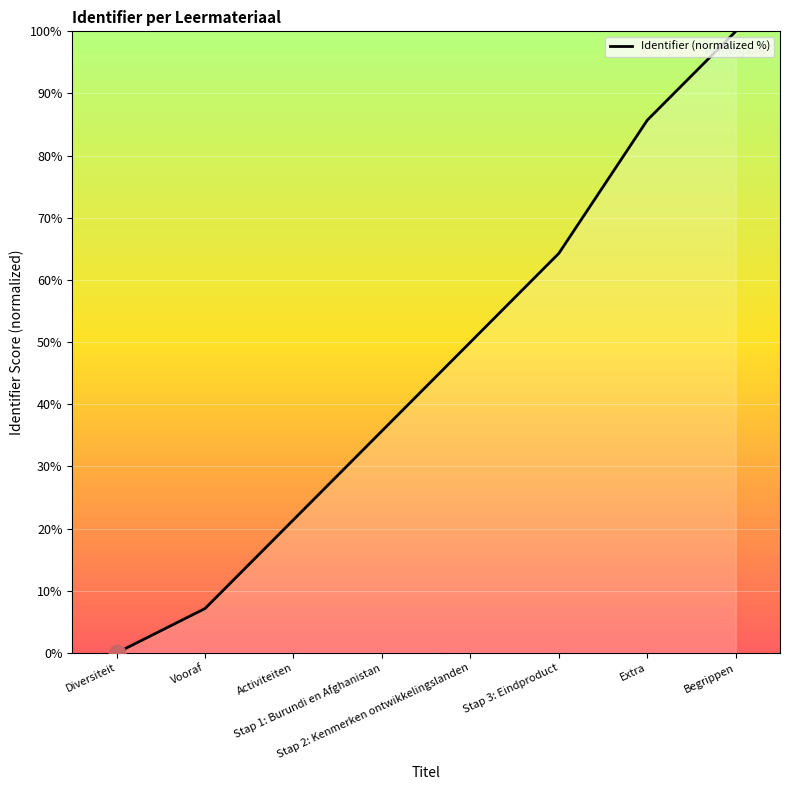

At which category does the chart reach its minimum across all series?

Diversiteit